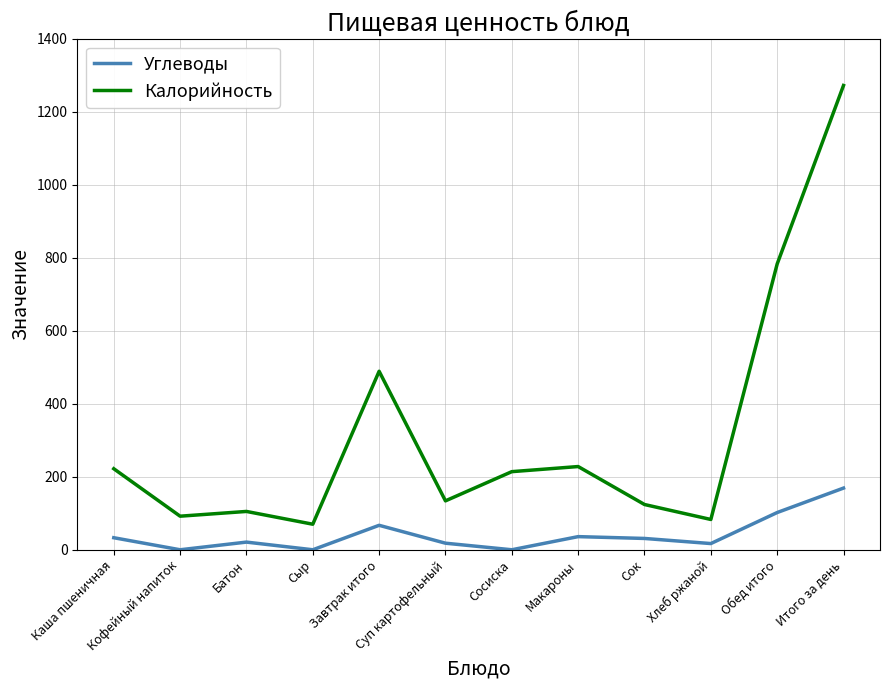

List the series in order of their peak value, lowest first.

Углеводы, Калорийность